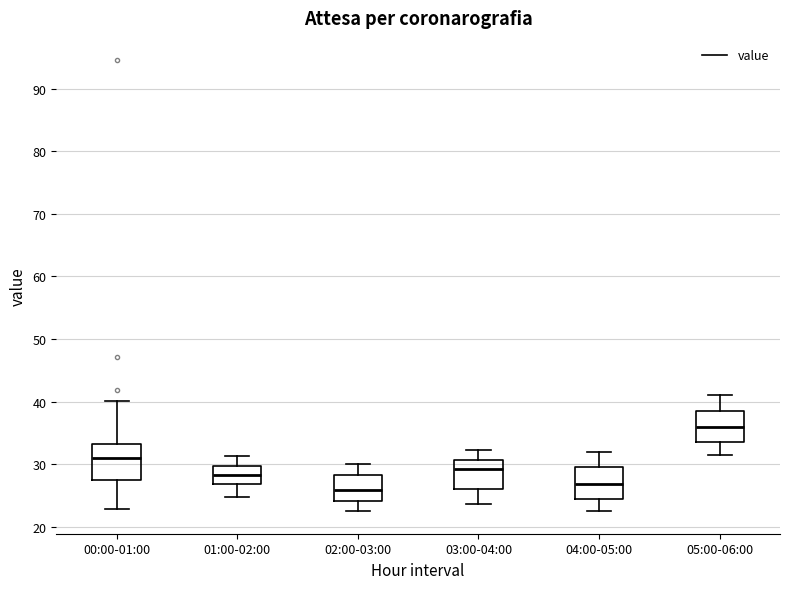

Reading left to right, read every box against the y-axis: the position of its median line, the range the box covers, and the ends of its whiskers. The values are not printed on the chart, so give them approximately, as read against the axis.

00:00-01:00: median 31, box 28 to 33, whiskers 23 to 40
01:00-02:00: median 28, box 27 to 30, whiskers 25 to 31
02:00-03:00: median 26, box 24 to 28, whiskers 23 to 30
03:00-04:00: median 29, box 26 to 31, whiskers 24 to 32
04:00-05:00: median 27, box 24 to 30, whiskers 23 to 32
05:00-06:00: median 36, box 33 to 39, whiskers 32 to 41